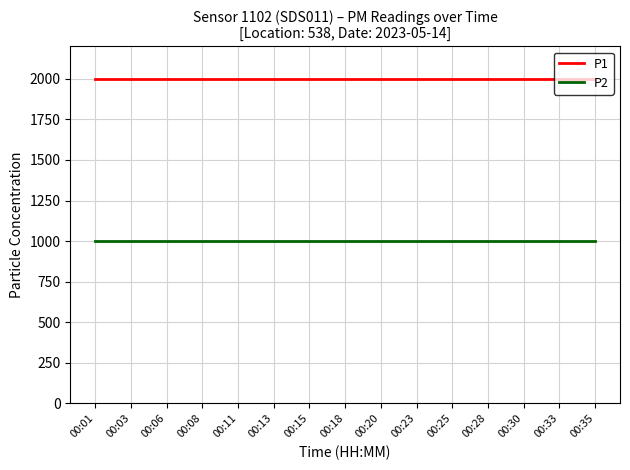

What is the difference between the highest and lowest values at 00:28?

1000.0